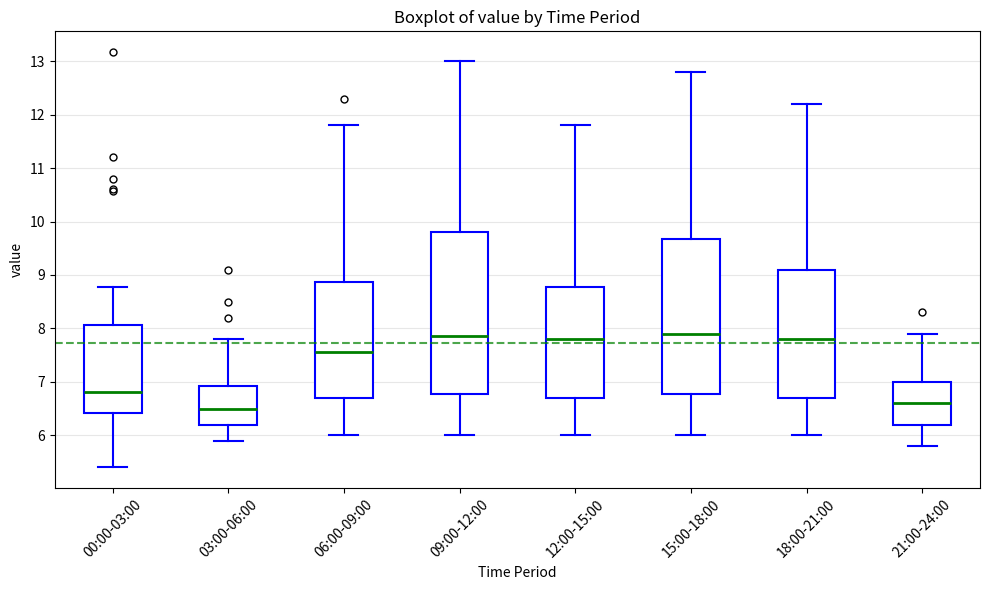

Which box is the tallest, from its lower edge to its upper edge?

09:00-12:00